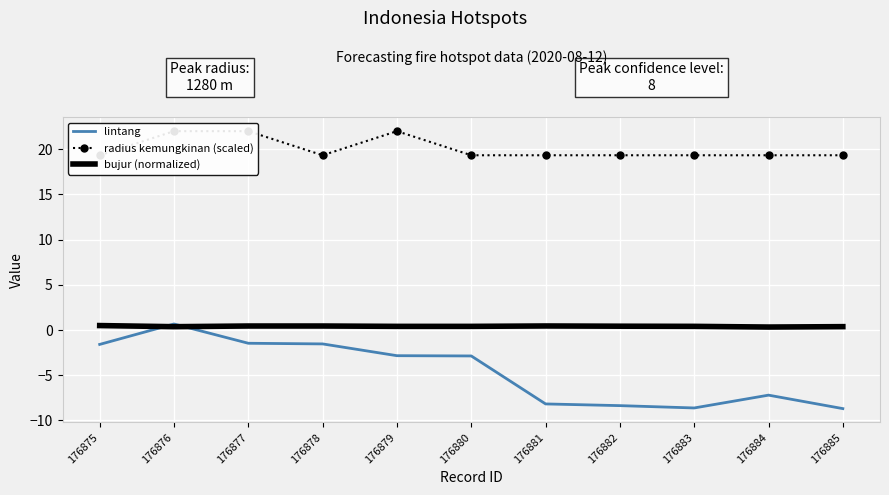

Which series has the widest spread of values?

lintang